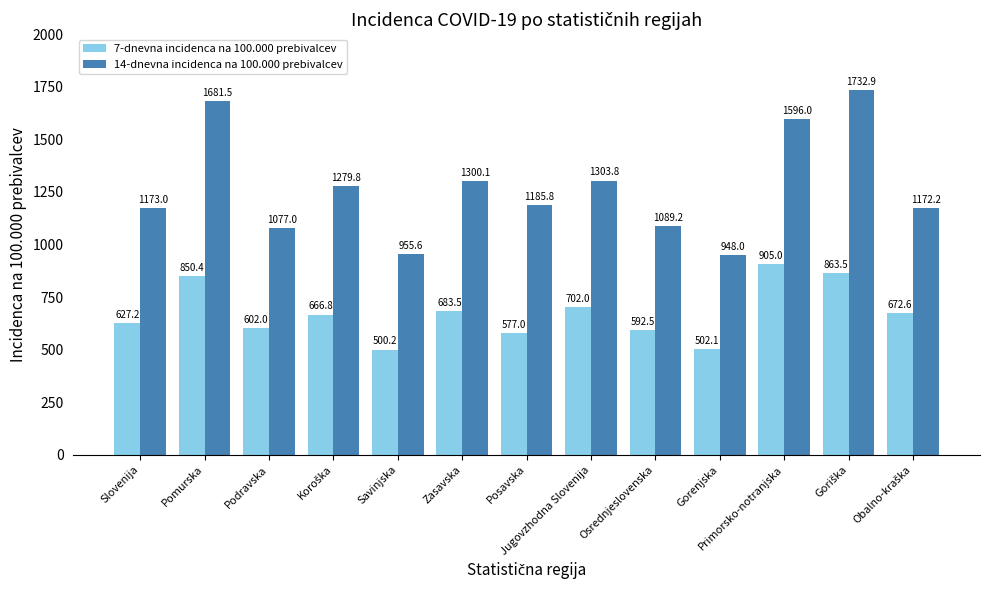

What is the smallest value displayed?

500.2